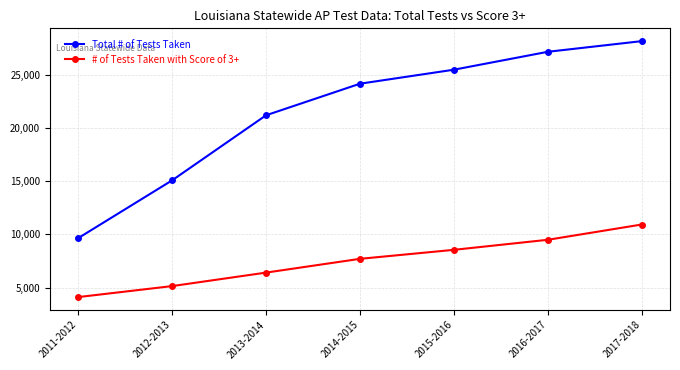

True or false: Total # of Tests Taken and # of Tests Taken with Score of 3+ intersect in this chart.

False